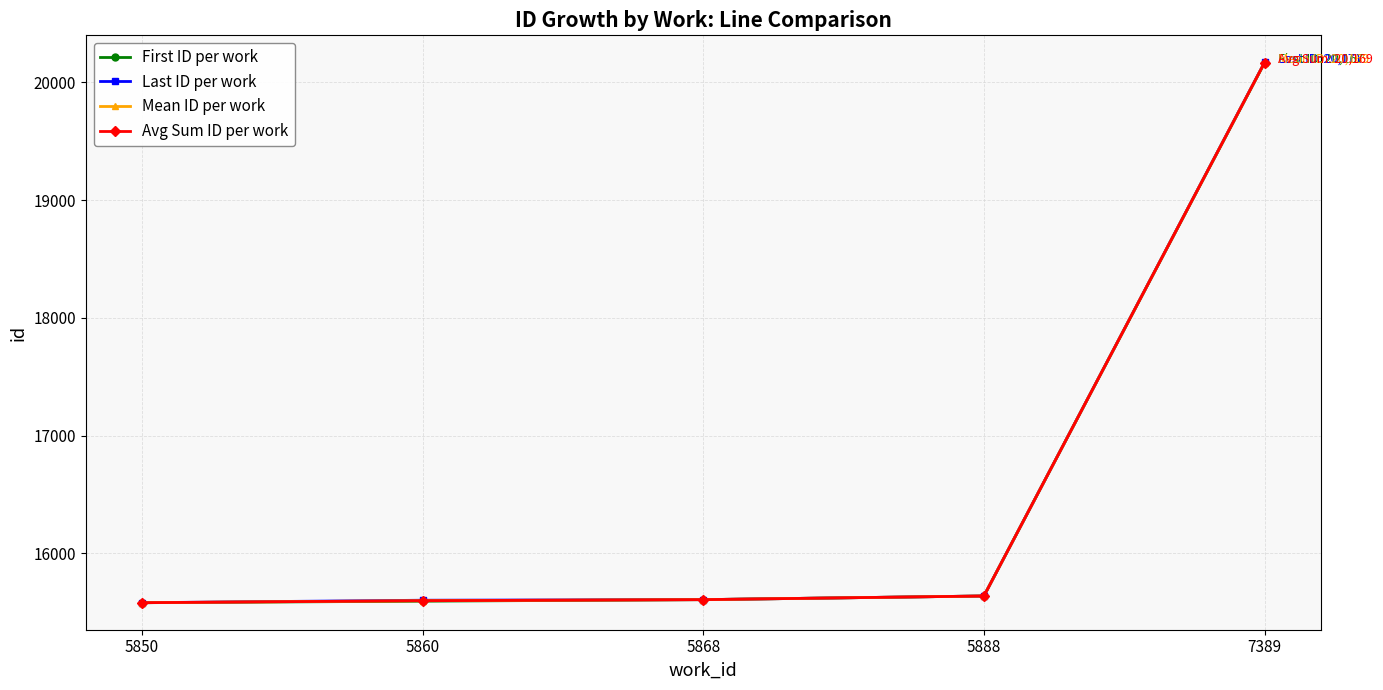

What is the total value across all series at 5850?

62324